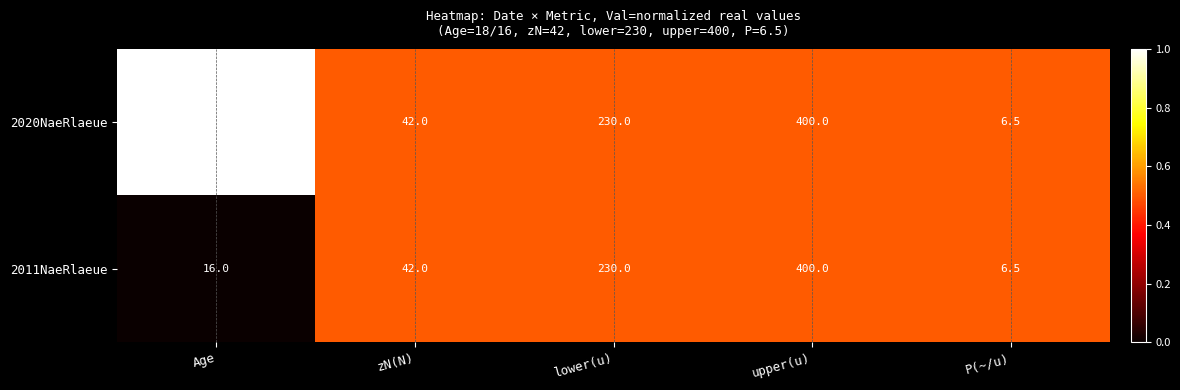

Which series changed the most between Age and lower(u)?

2011NaeRlaeue